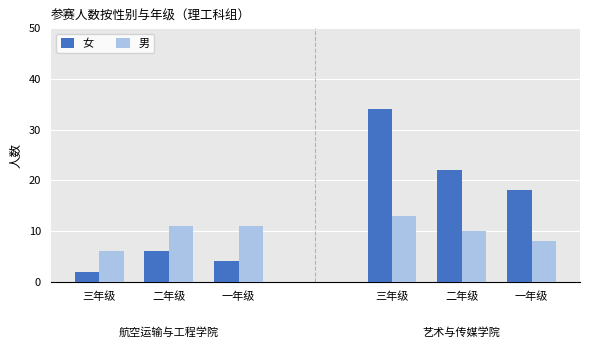

How many values in the 女 series are below 18?

3